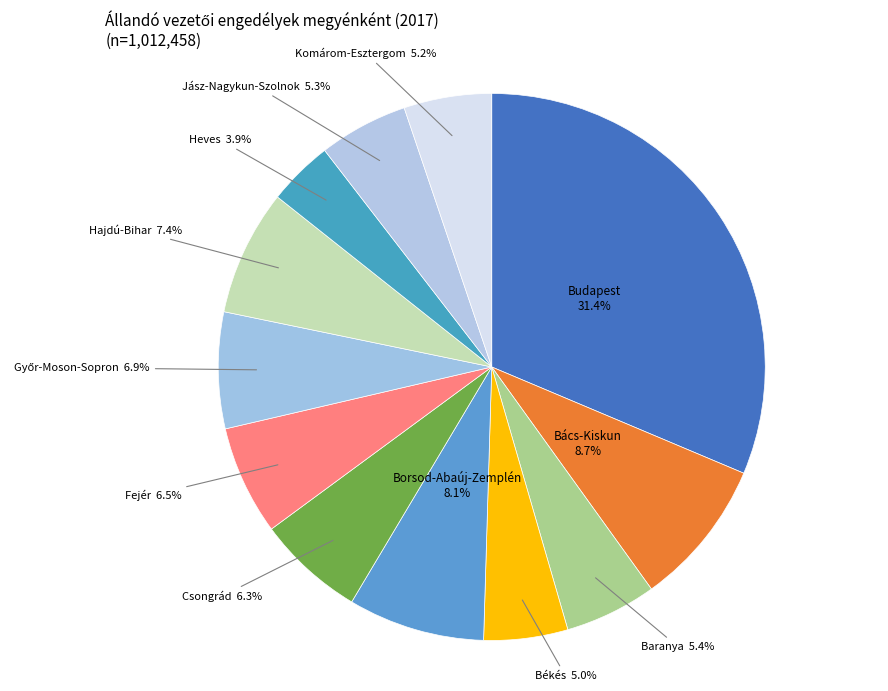

Between Fejér and Komárom-Esztergom, which is larger?

Fejér